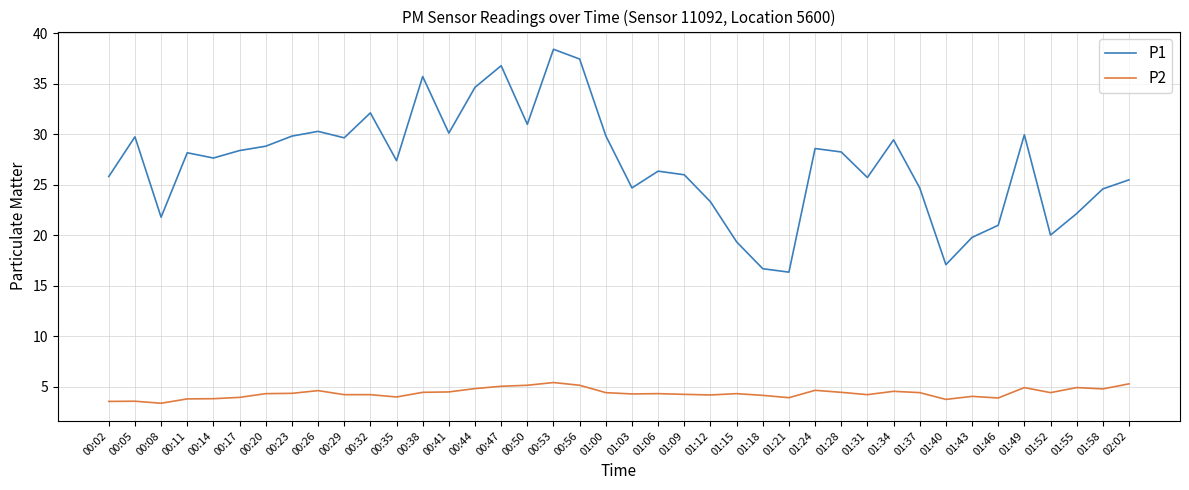

What is the difference between the maximum and minimum values in the P1 series?

22.1